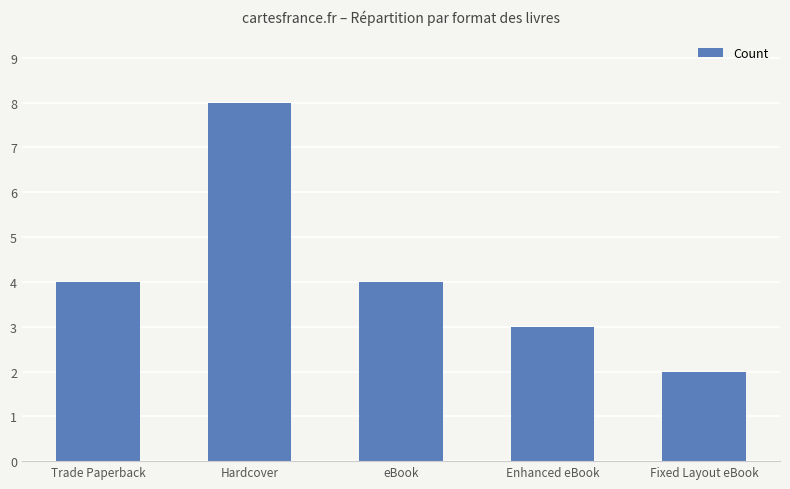

What is the label of the 3rd bar from the right?

eBook